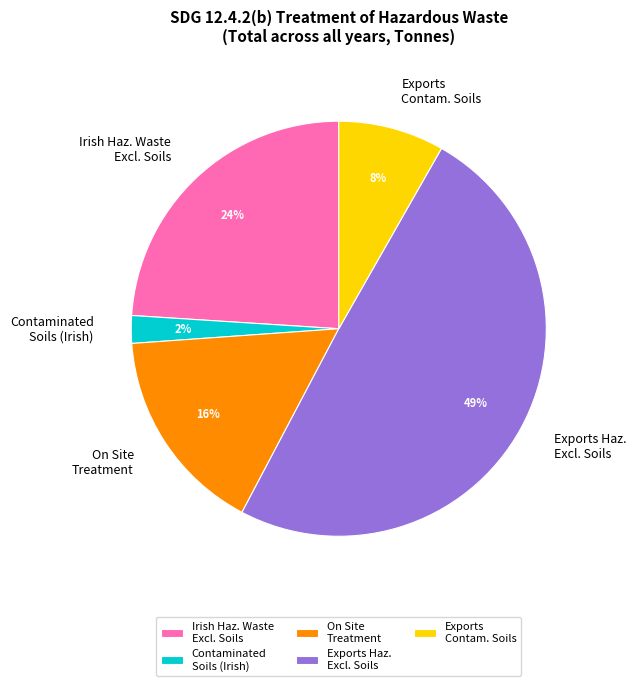

Is Contaminated Soils (Irish) the majority of the pie?

No